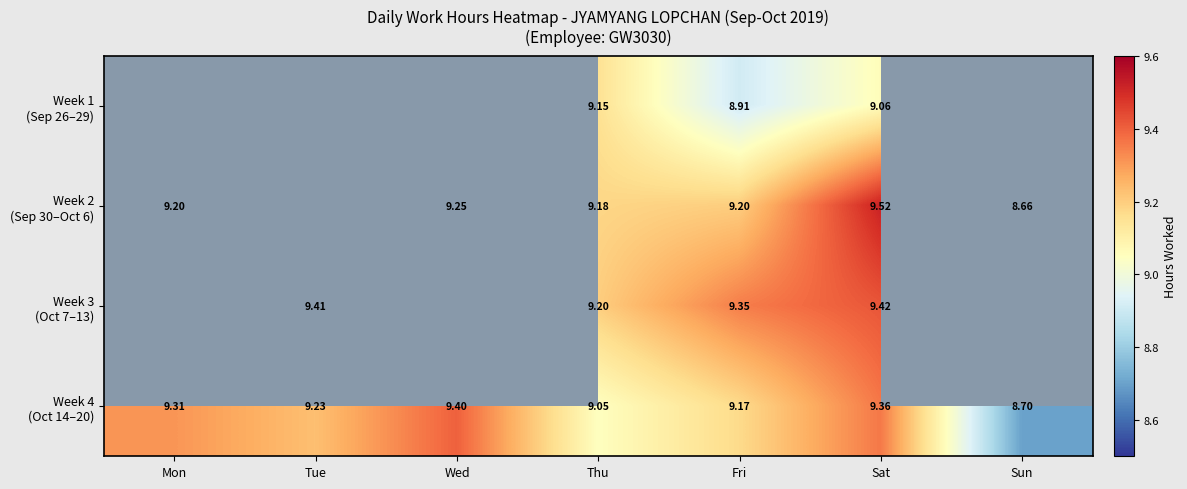

What is the sum of the Week 4 (Oct 14–20) values at Thu and Sun?

17.8